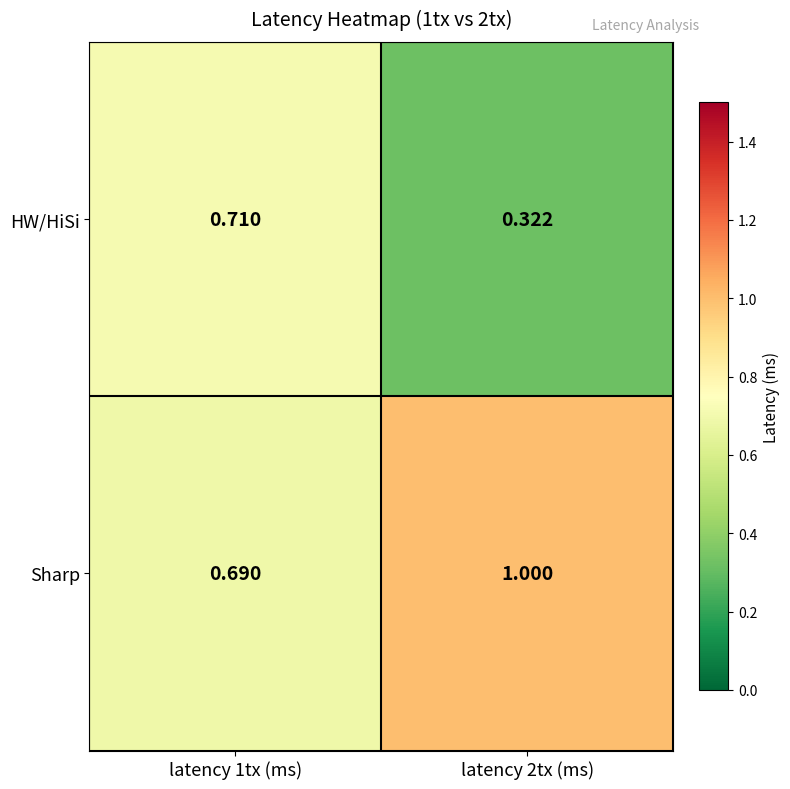

Is the value of Sharp at latency 2tx (ms) greater than the value of HW/HiSi at latency 2tx (ms)?

Yes